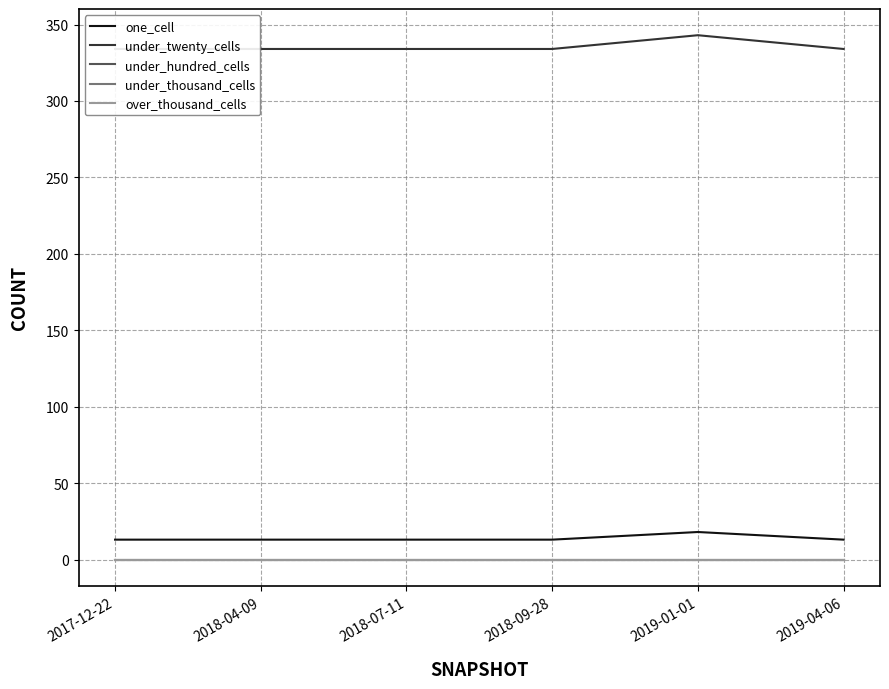

What is the total value across all series at 2018-07-11?

347